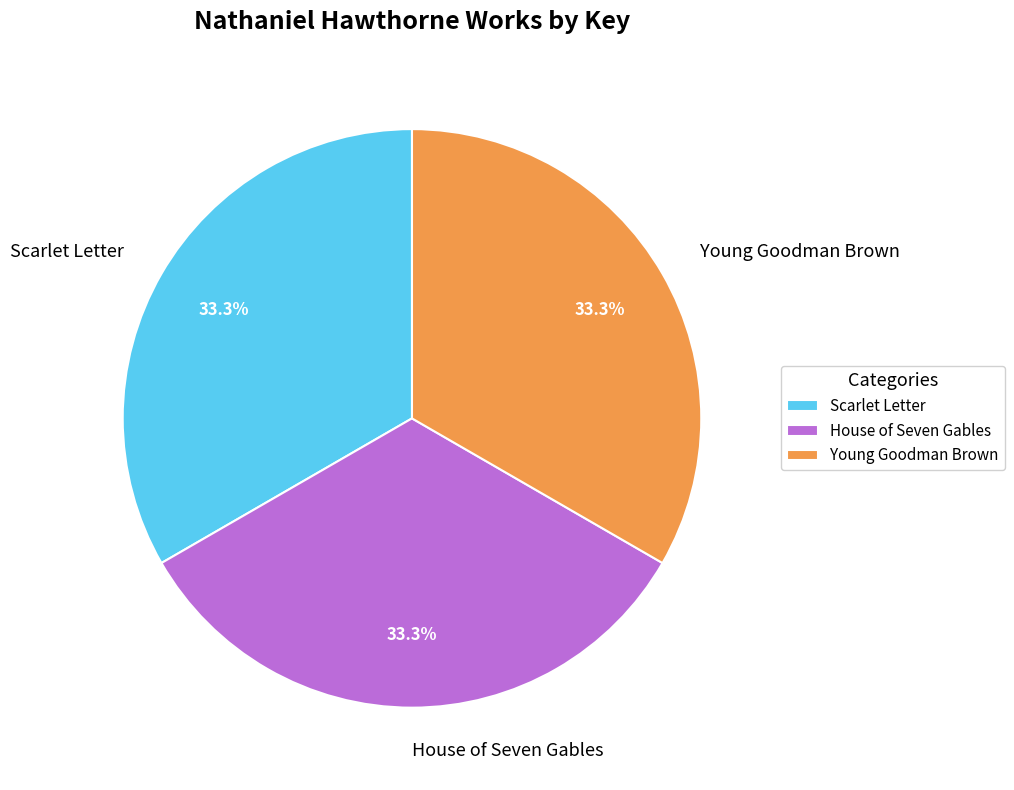

What portion of the pie excludes House of Seven Gables?

66.7%